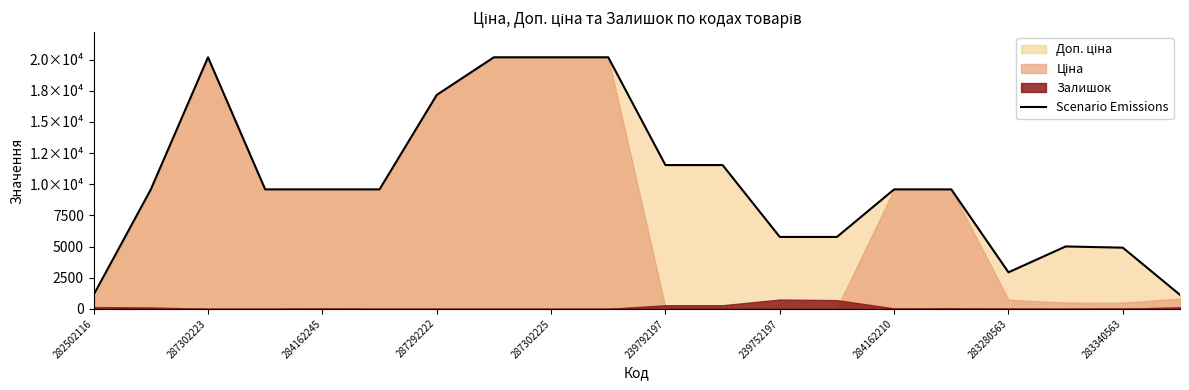

Count the number of values greater than 9585.

13